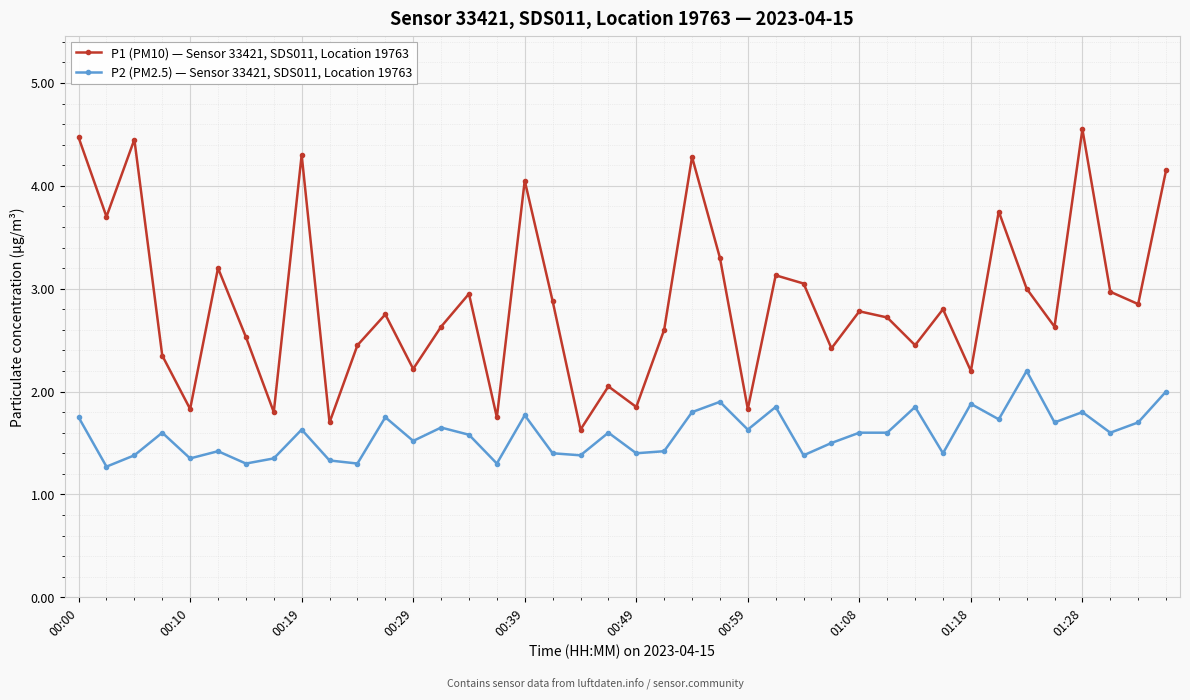

What is the sum of all P2 (PM2.5) — Sensor 33421, SDS011, Location 19763 values?

63.6